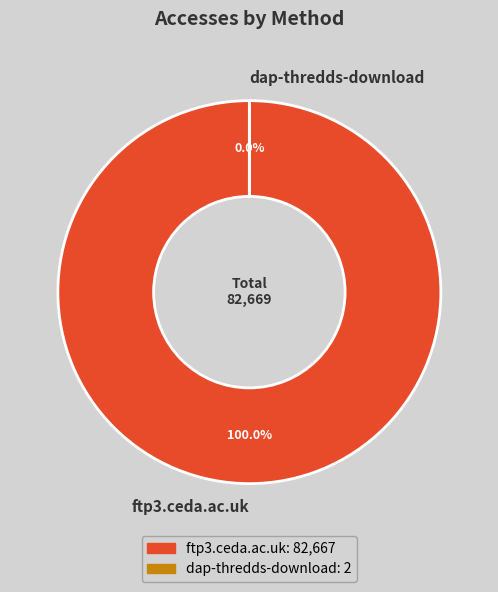

The ftp3.ceda.ac.uk slice represents 100% of the pie. True or false?

True